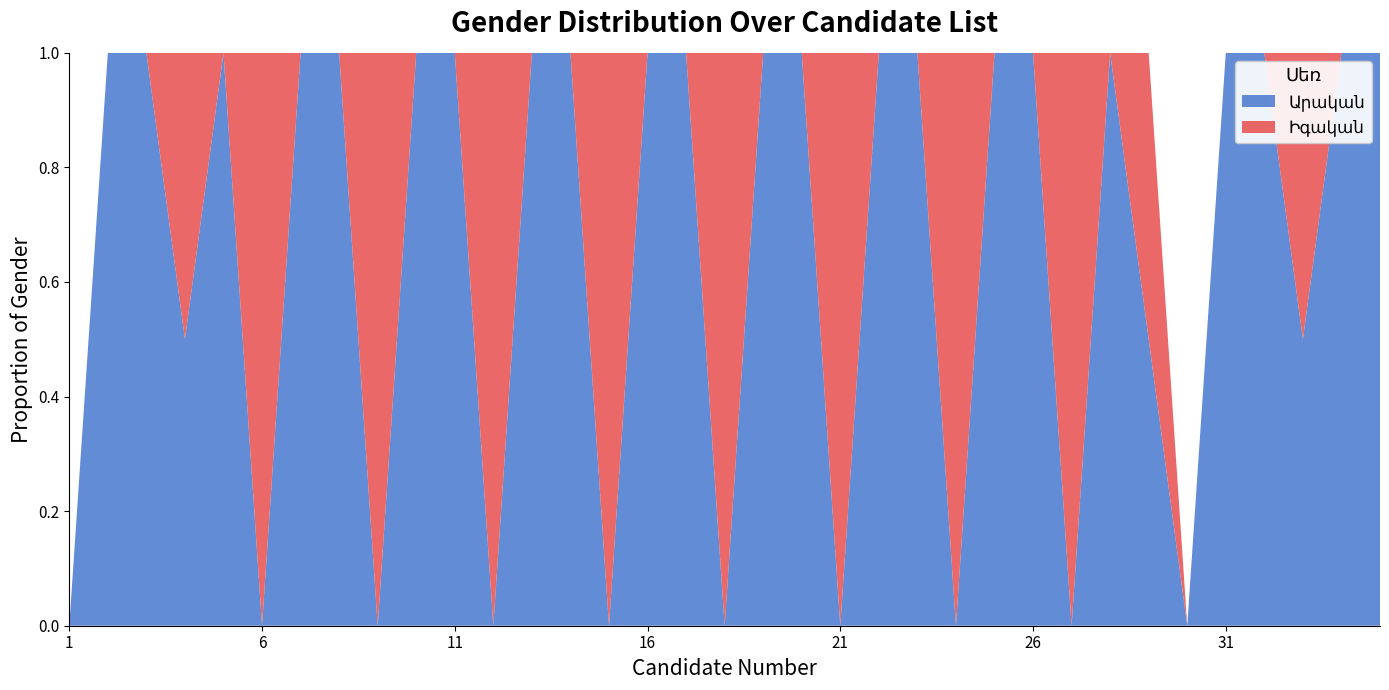

Reading right to left, what are all the values shown in this chart?

Արական: 1	1	1	1	1	0	1	1	0	1	1	0	1	1	0	1	1	0	1	1	0	1	1	0	1	1	0	1	1	0	1	1	1	1	0
Իգական: 0	0	1	0	0	0	1	0	1	0	0	1	0	0	1	0	0	1	0	0	1	0	0	1	0	0	1	0	0	1	0	1	0	0	0